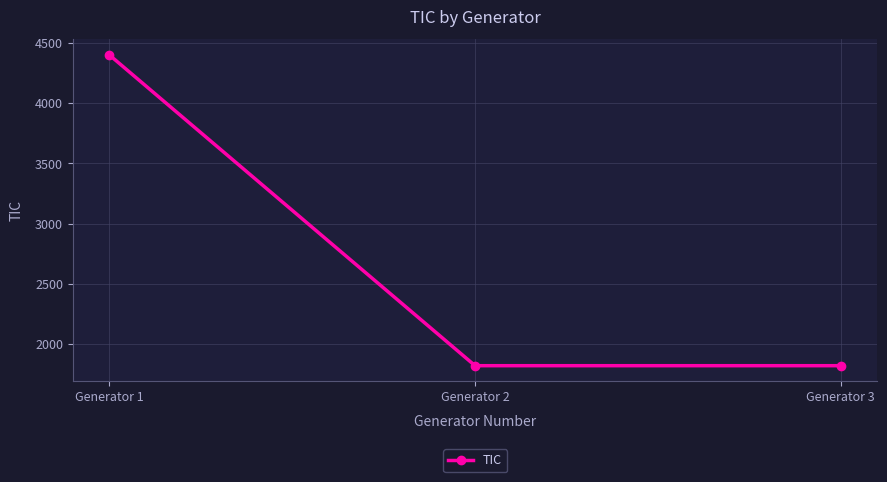

What is the difference between the values at Generator 1 and Generator 2?

2580